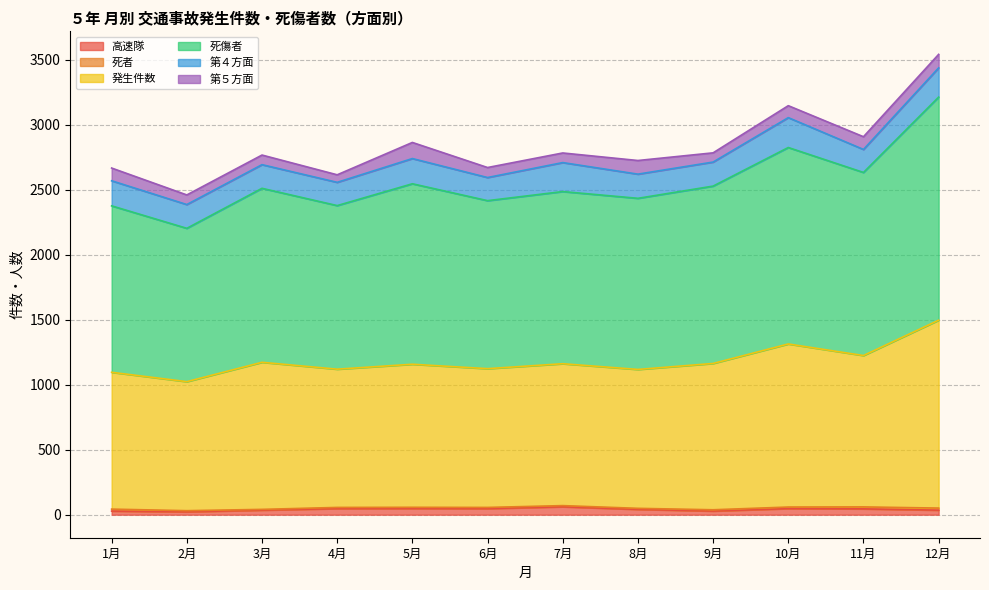

At which category is the sum across all series the highest?

12月